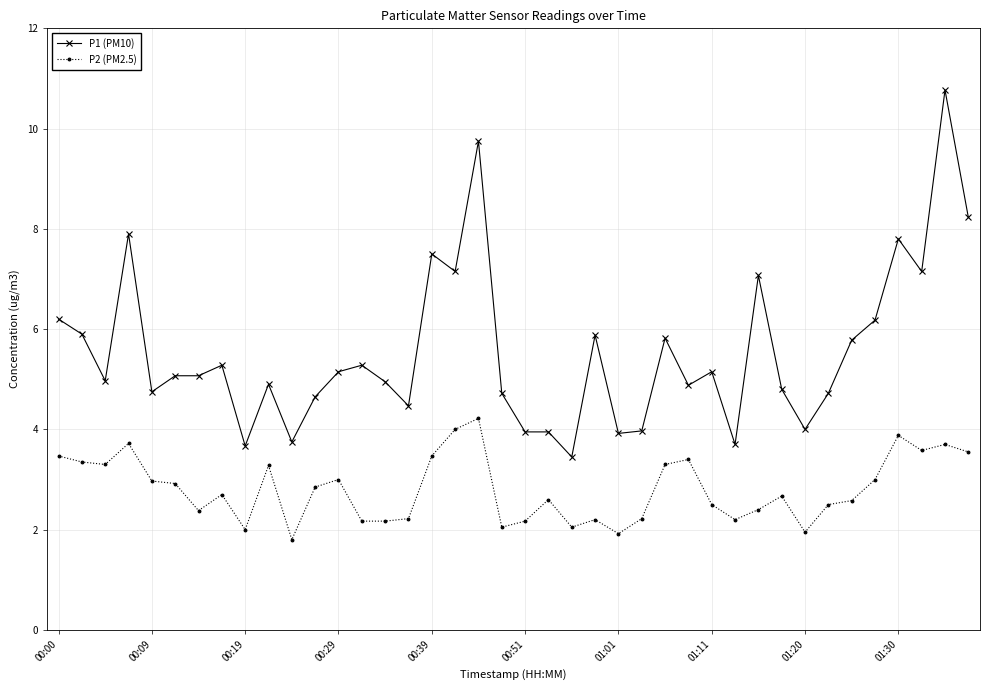

What is the average value of the P2 (PM2.5) series?

2.8